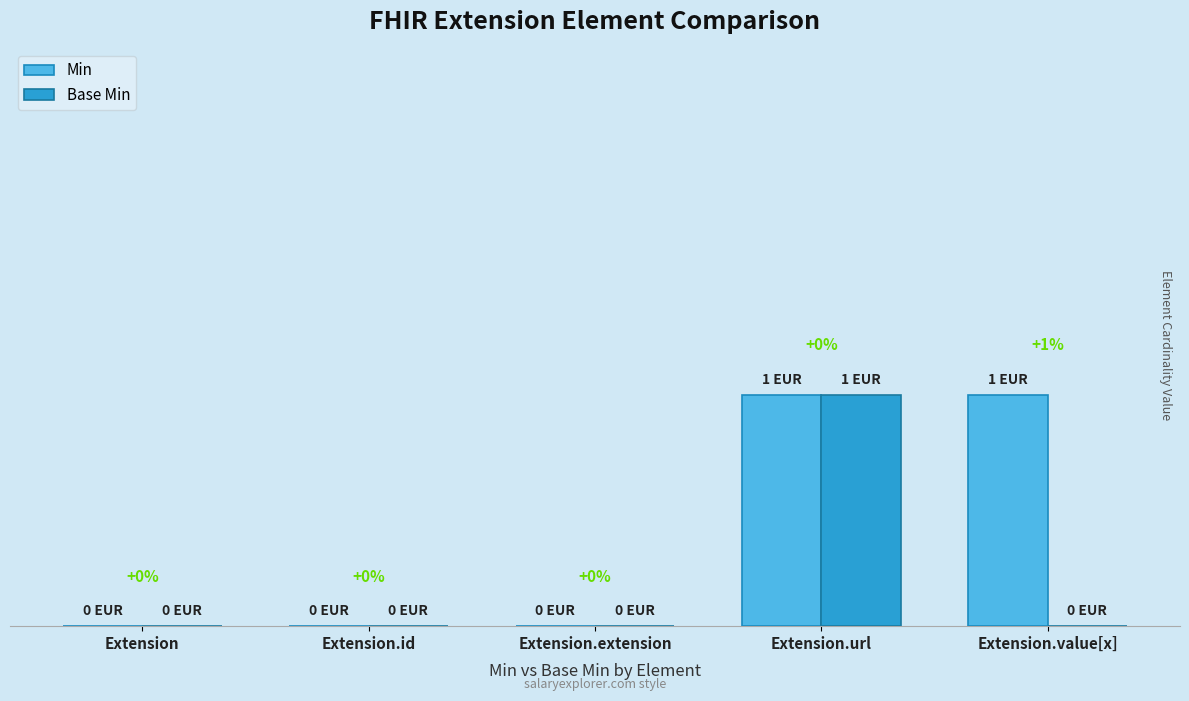

Which series has the largest total across all categories?

Min